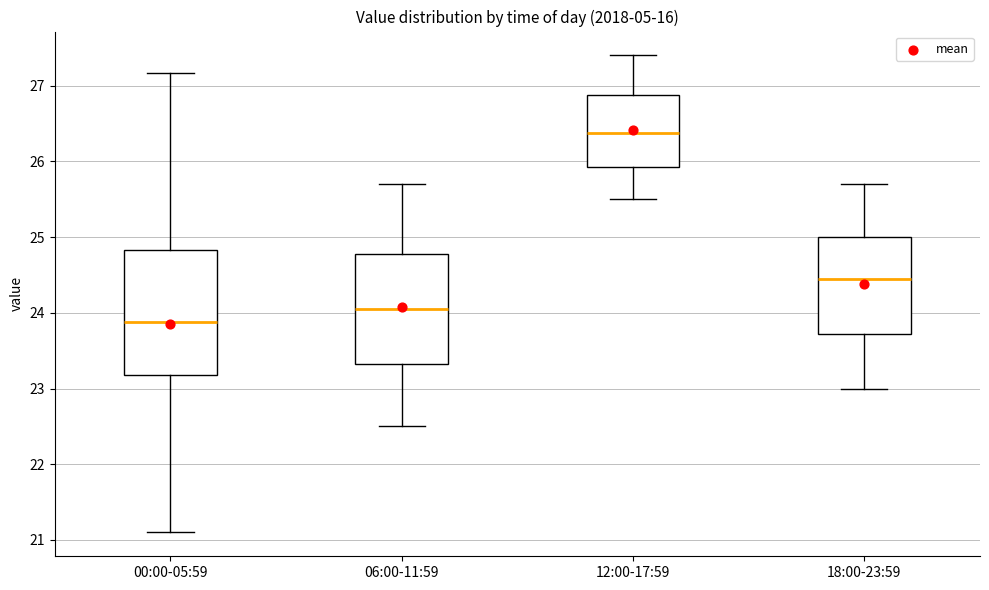

Which box is the tallest, from its lower edge to its upper edge?

00:00-05:59